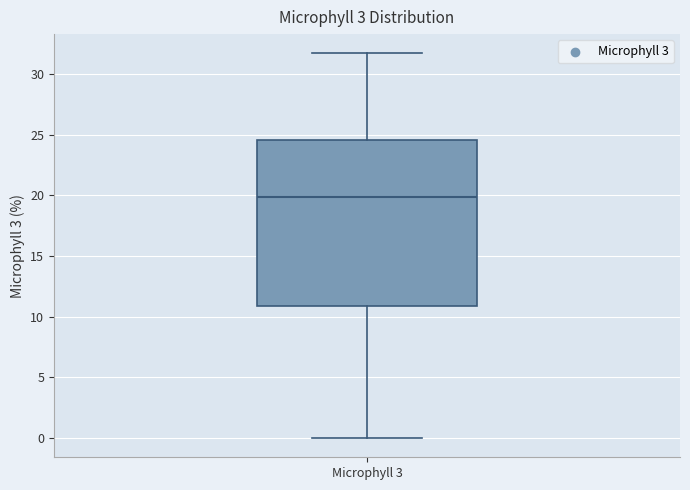

Read this box plot against the y-axis: the position of the median line, the range covered by the box, and the ends of both whiskers. The values are not printed on the chart, so give them approximately, as read against the axis.

median 20.0, box 11.0 to 24.5, whiskers 0.0 to 31.5